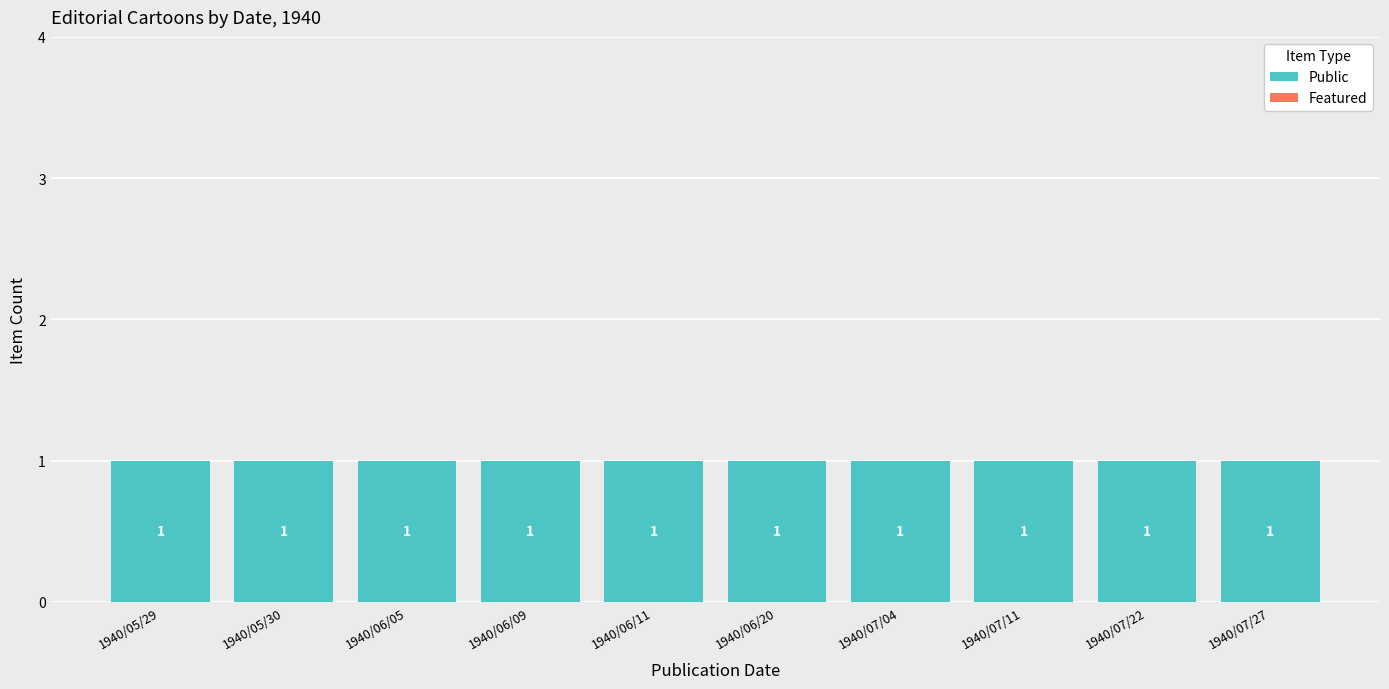

Which has a higher value, 1940/07/11 or 1940/07/22?

1940/07/11